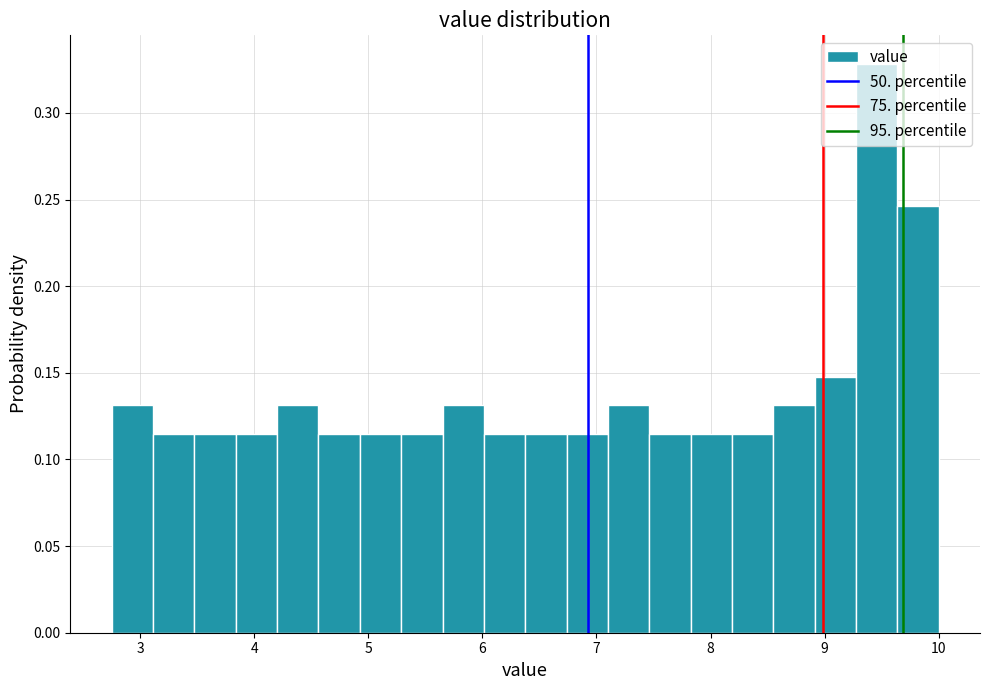

Read against the x-axis, roughly where is the centre of the tallest bar?

9.5